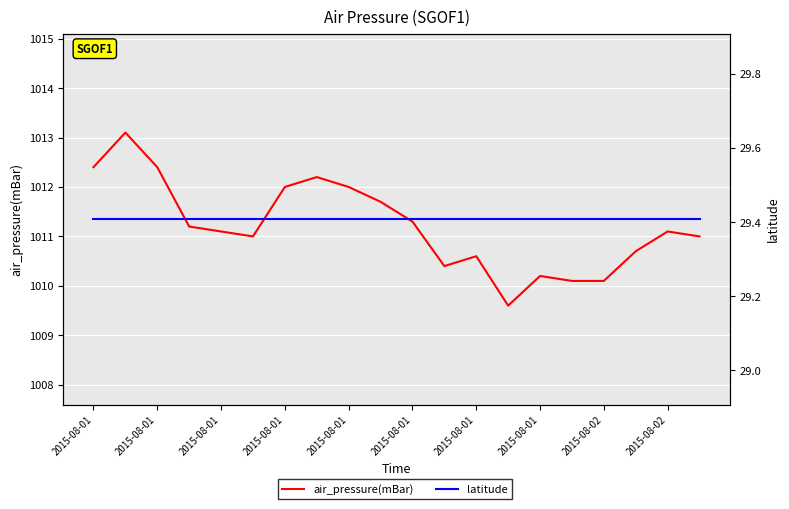

What is the average value of the air_pressure(mBar) series?

1011.2